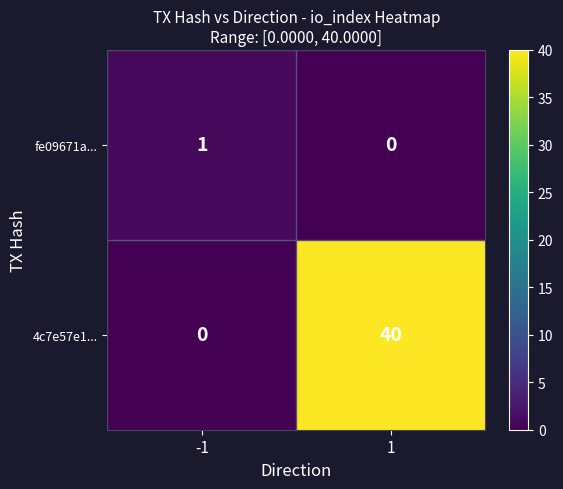

The value of fe09671a... at 1 is 0. True or false?

True